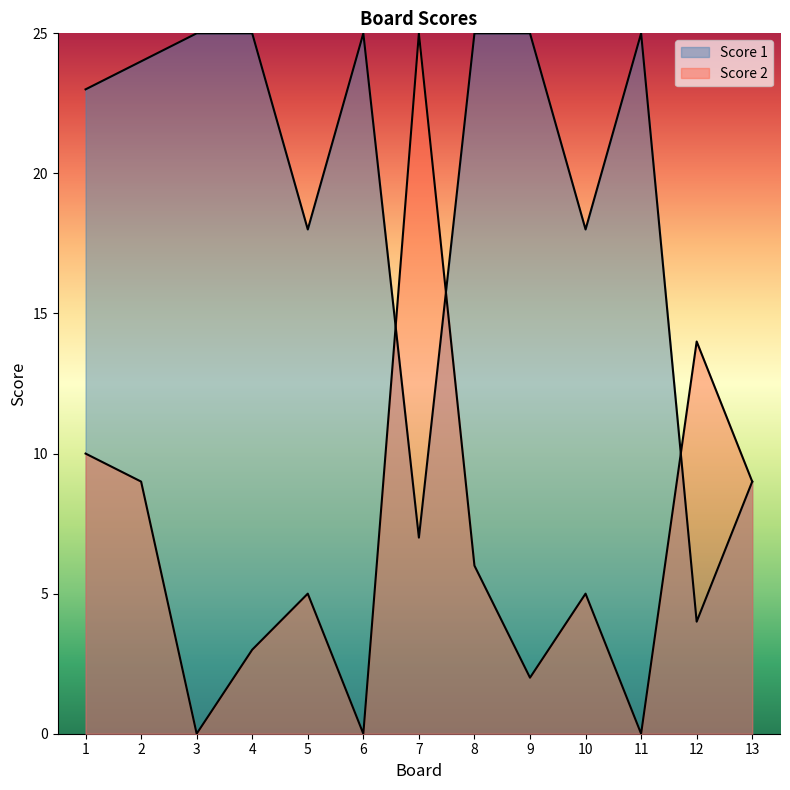

How many lines are shown in the chart?

2